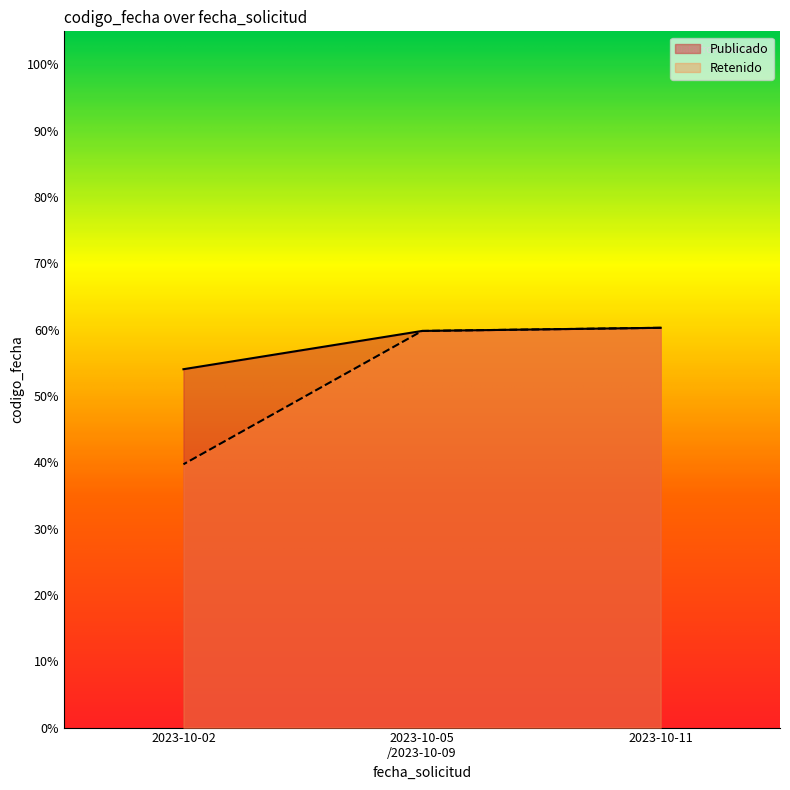

Does the chart display data point markers on the line(s)?

No